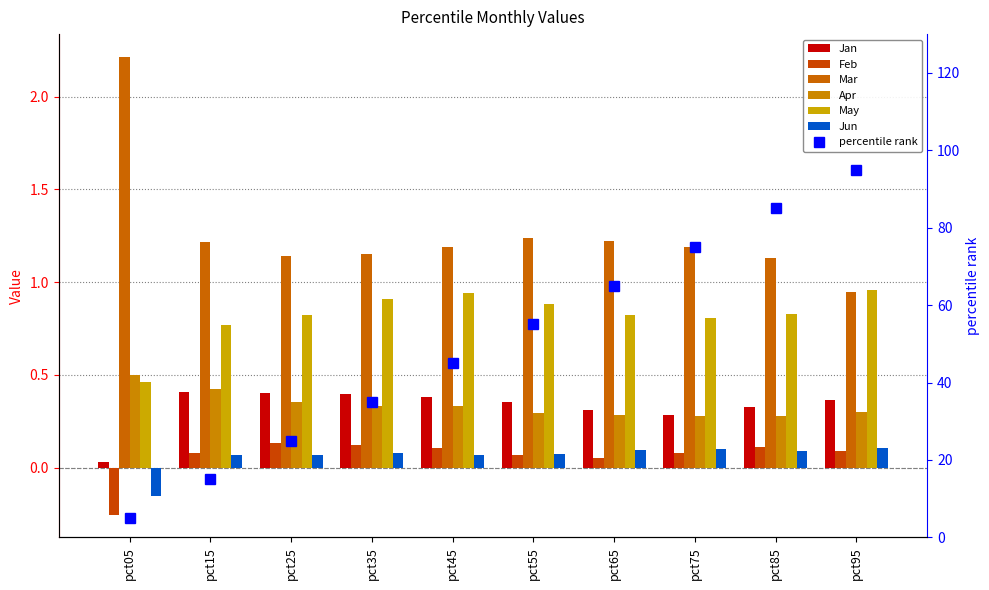

True or false: Feb has a value of 0.0 at pct65.

False